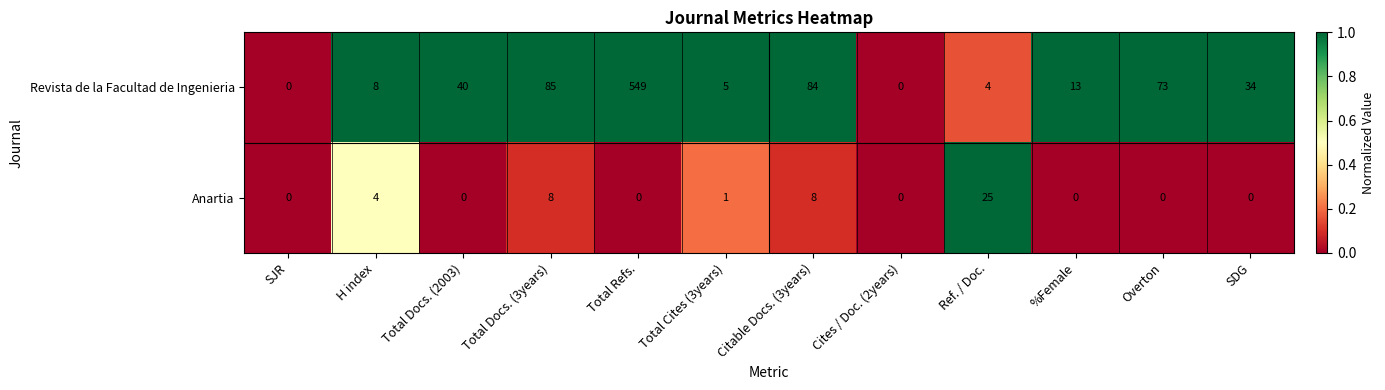

What is the average value of the Revista de la Facultad de Ingenieria series?

75